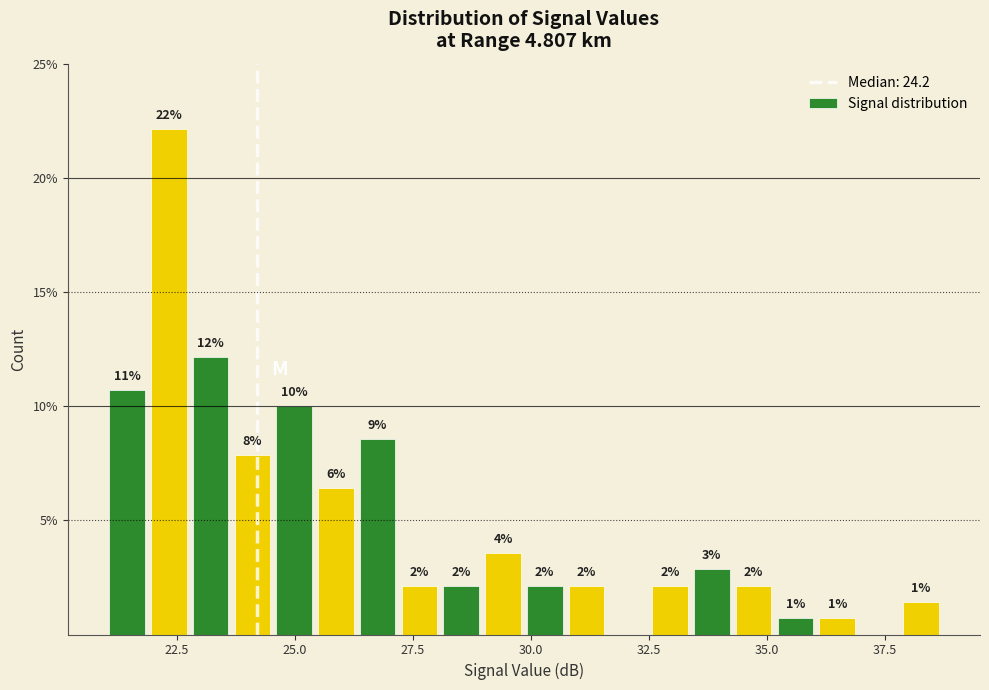

Read against the x-axis, roughly where is the centre of the tallest bar?

22.5